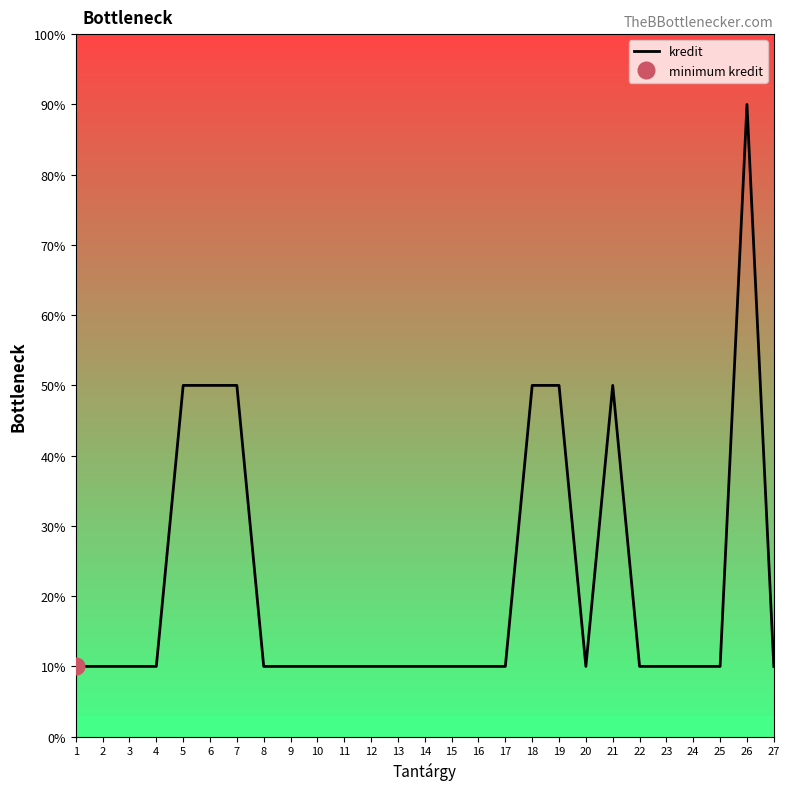

List the labels in order of value, smallest first.

1, 2, 3, 4, 8, 9, 10, 11, 12, 13, 14, 15, 16, 17, 20, 22, 23, 24, 25, 27, 5, 6, 7, 18, 19, 21, 26